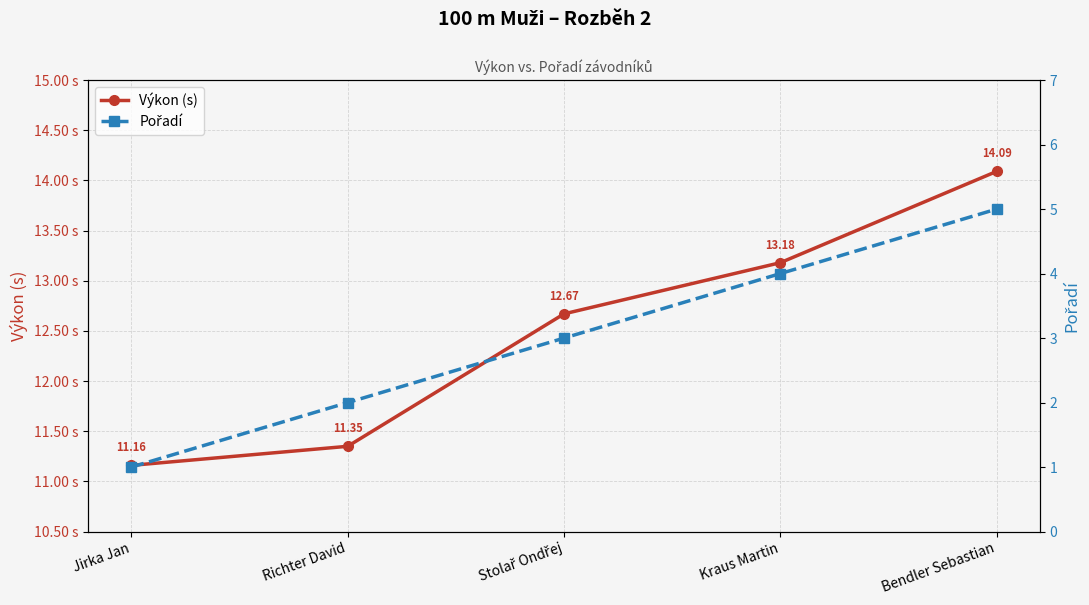

What is the sum of the Pořadí values at Kraus Martin and Stolař Ondřej?

7.0